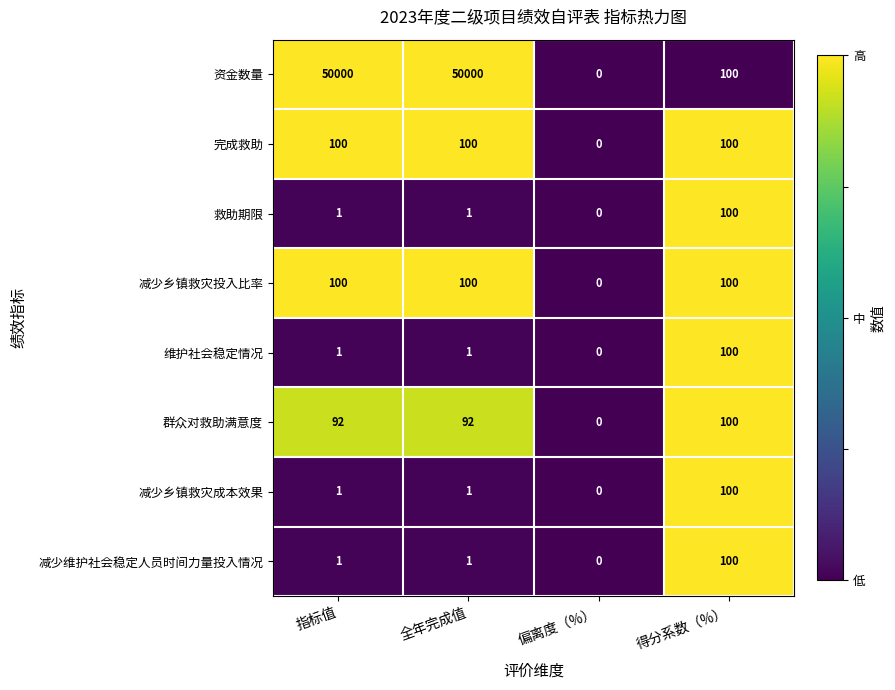

What is the difference between the maximum and minimum values in the 资金数量 series?

50000